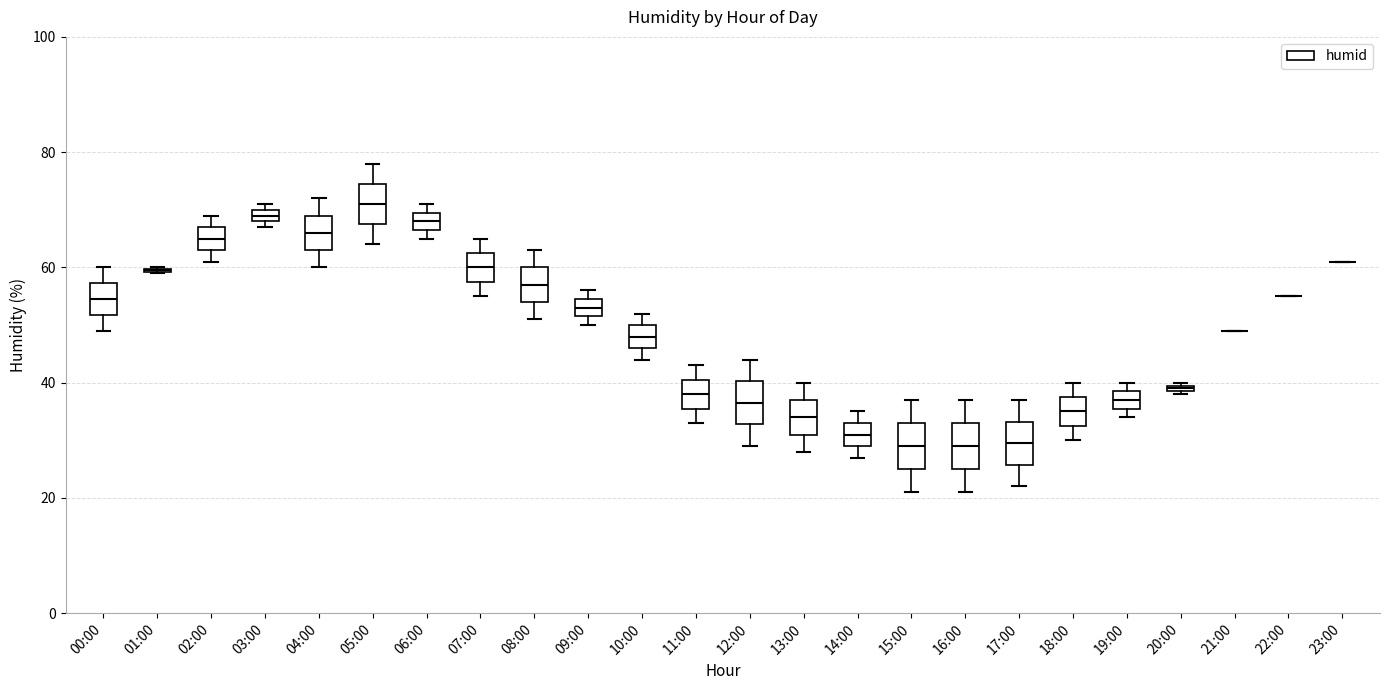

Where is the lower edge of the box for 17:00 on the y-axis? The values are not printed on the chart, so give them approximately, as read against the axis.

26